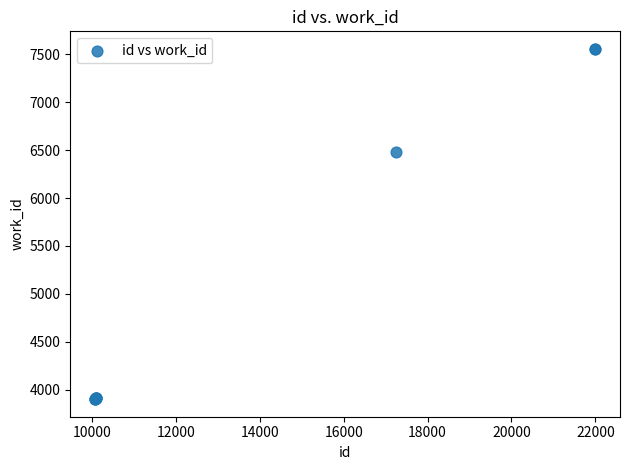

What Y value in the scatter plot is closest to 5728?

6483